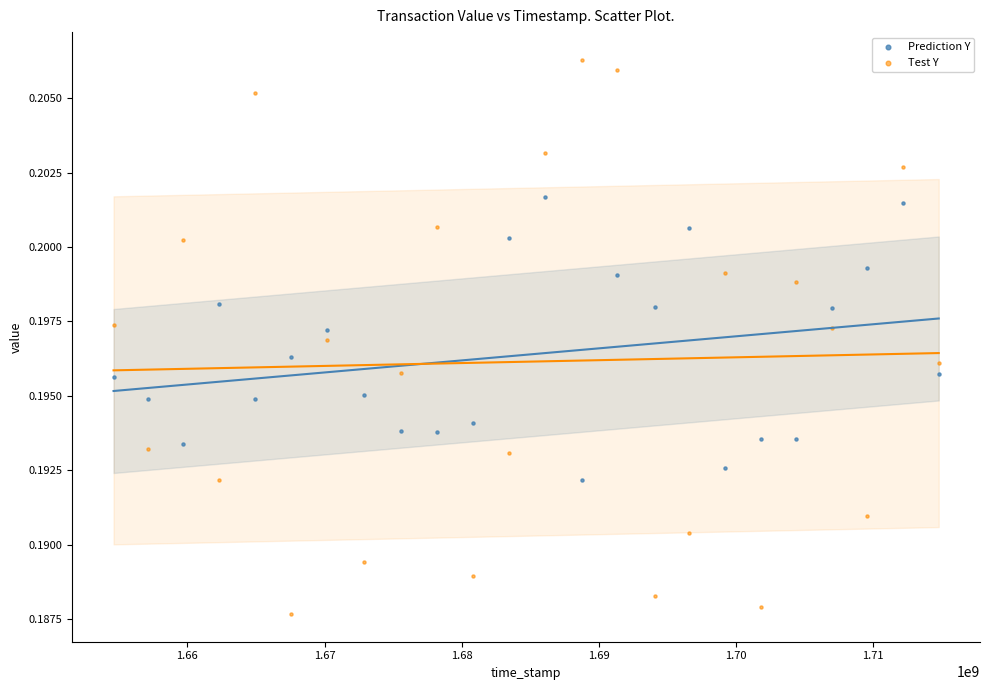

Which series contains the highest Y value?

Test Y